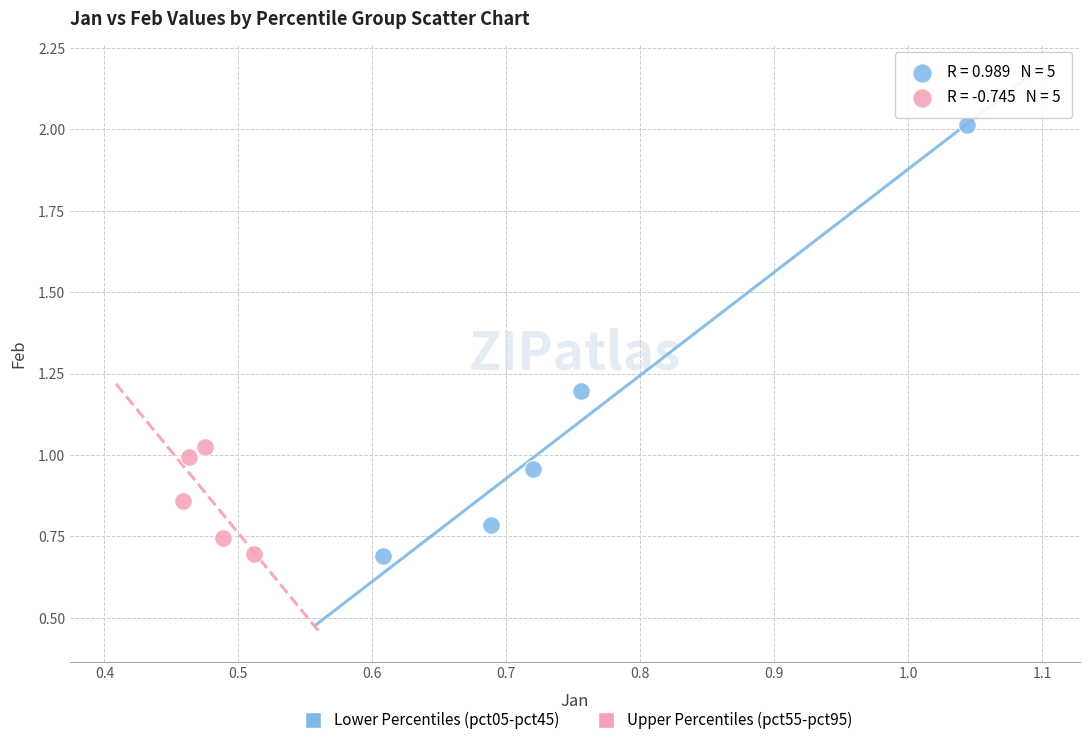

Which series reaches the maximum Y coordinate?

Lower Percentiles (pct05-pct45)